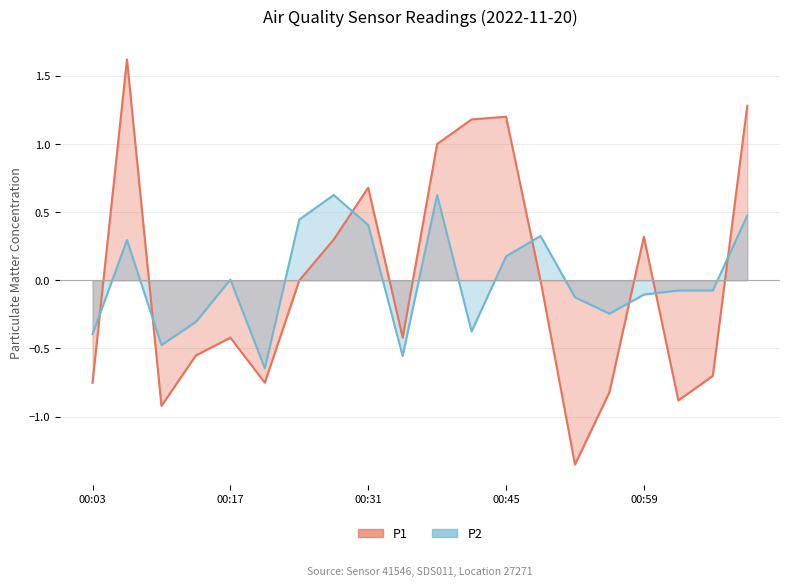

How many times do P2 and P1 cross each other?

7